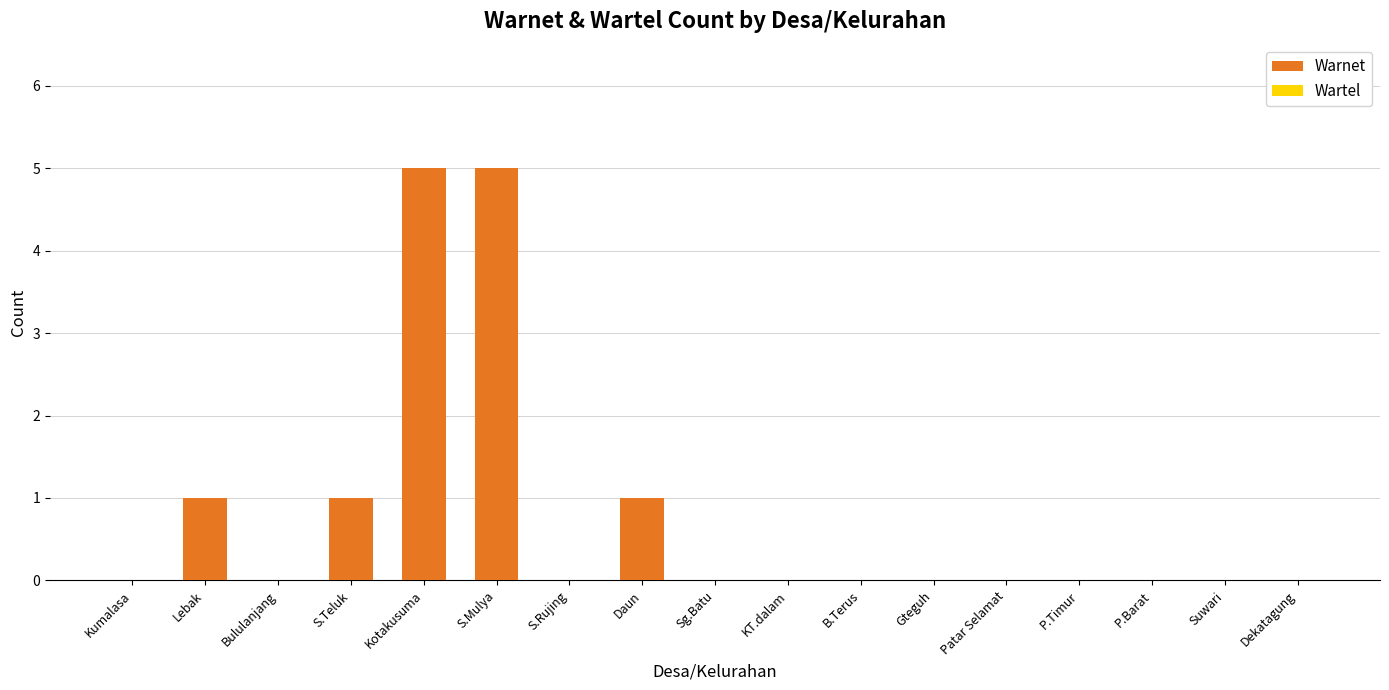

Are the bars horizontal?

No